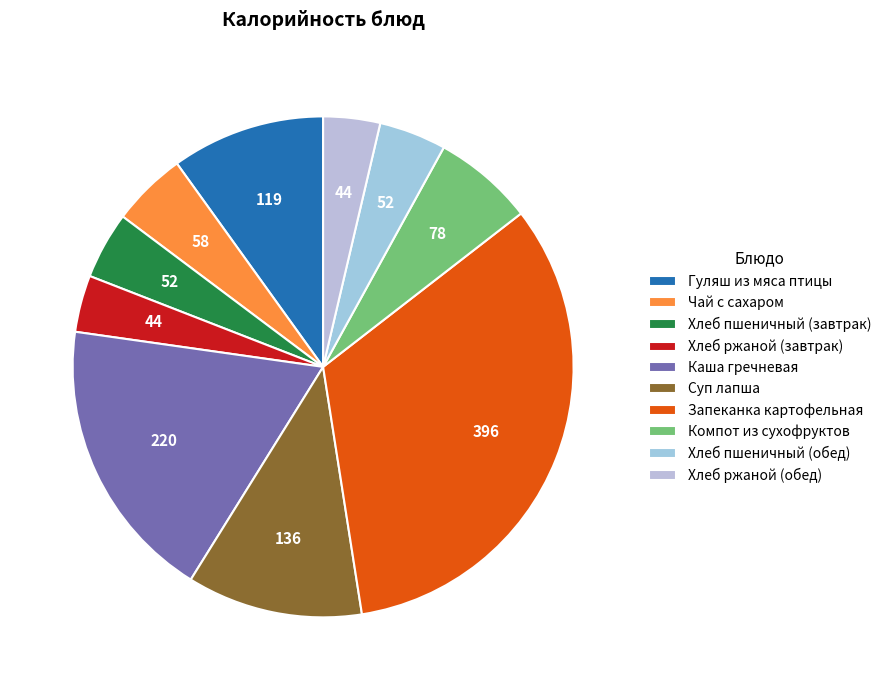

Count the number of slices in the pie.

10